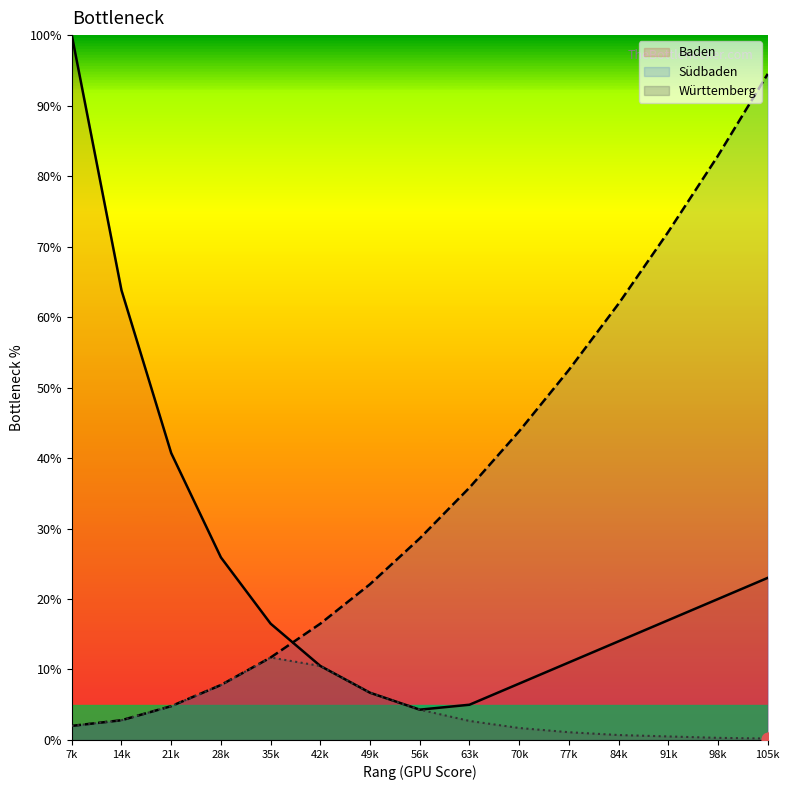

At how many categories does at least one series exceed 85?

2